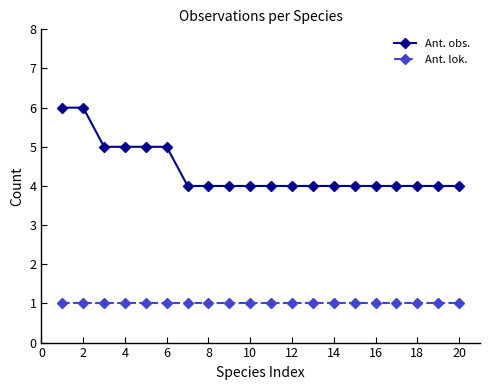

What is the value of the Ant. obs. point at the 15th from the left?

4